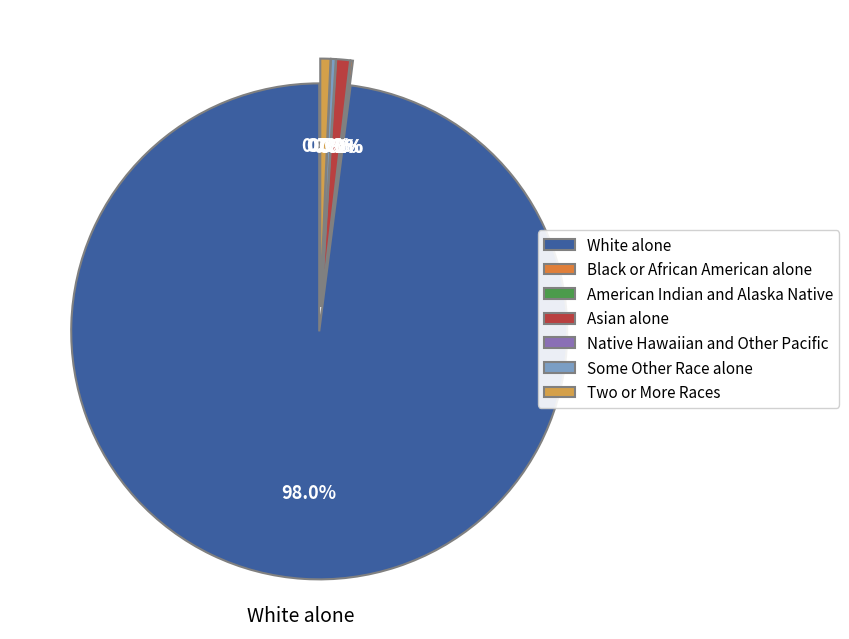

Count the number of slices in the pie.

7